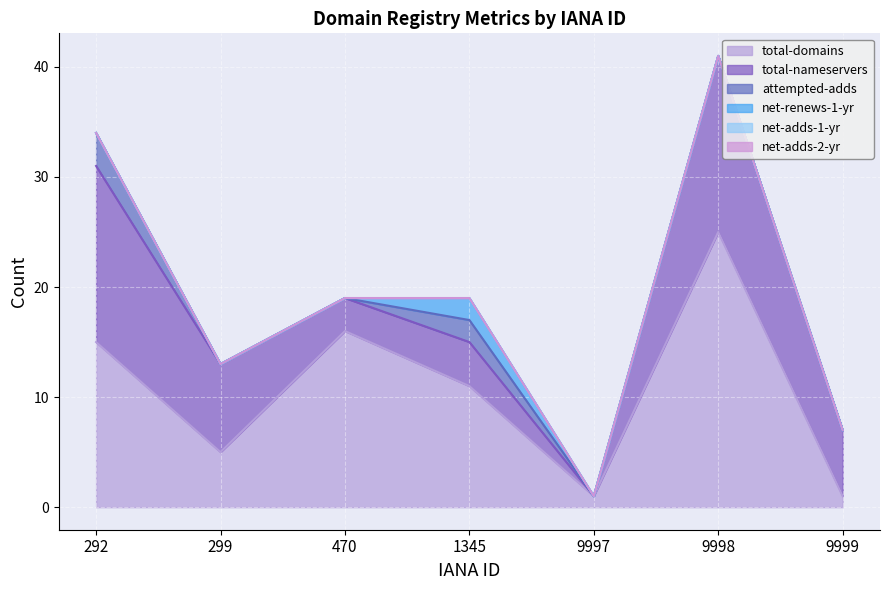

True or false: net-adds-2-yr and total-domains intersect in this chart.

False